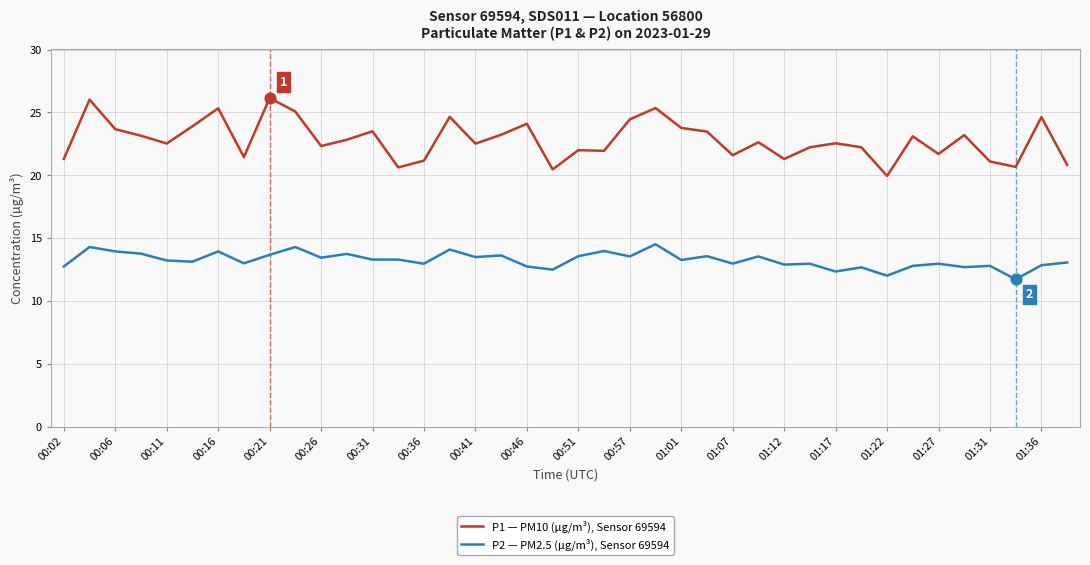

Which series has the largest total across all categories?

P1 — PM10 (µg/m³), Sensor 69594